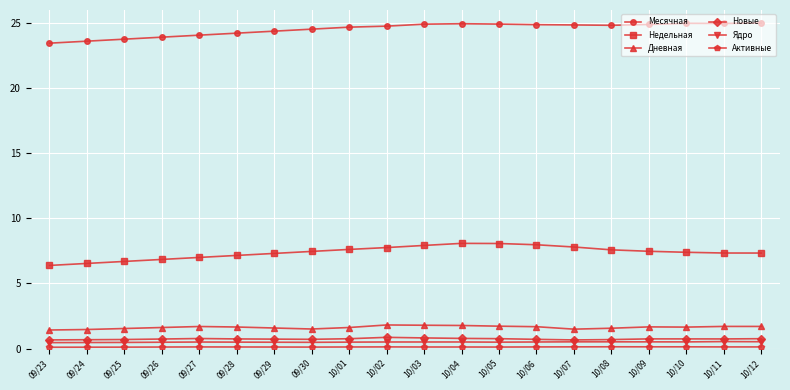

How many data points does each series have?

20